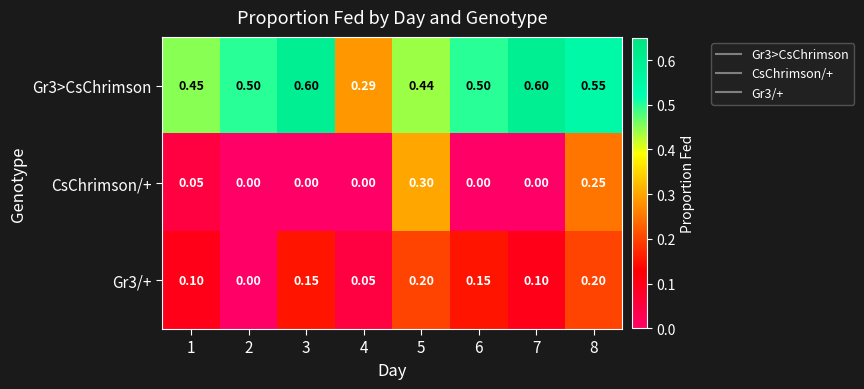

Is the value of Gr3>CsChrimson at 6 greater than the value of Gr3/+ at 3?

Yes